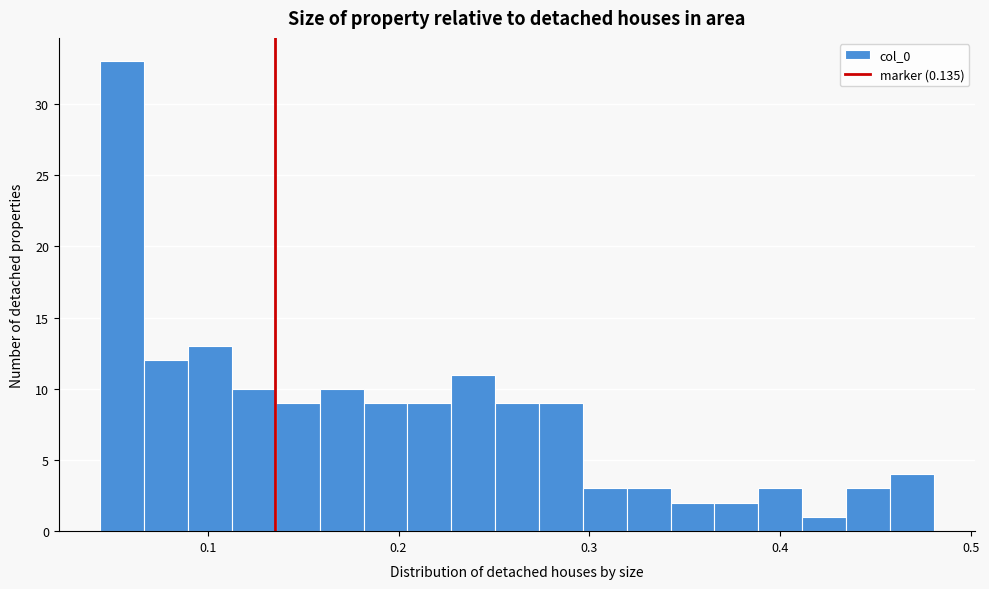

Read against the x-axis, roughly where is the centre of the tallest bar?

0.06